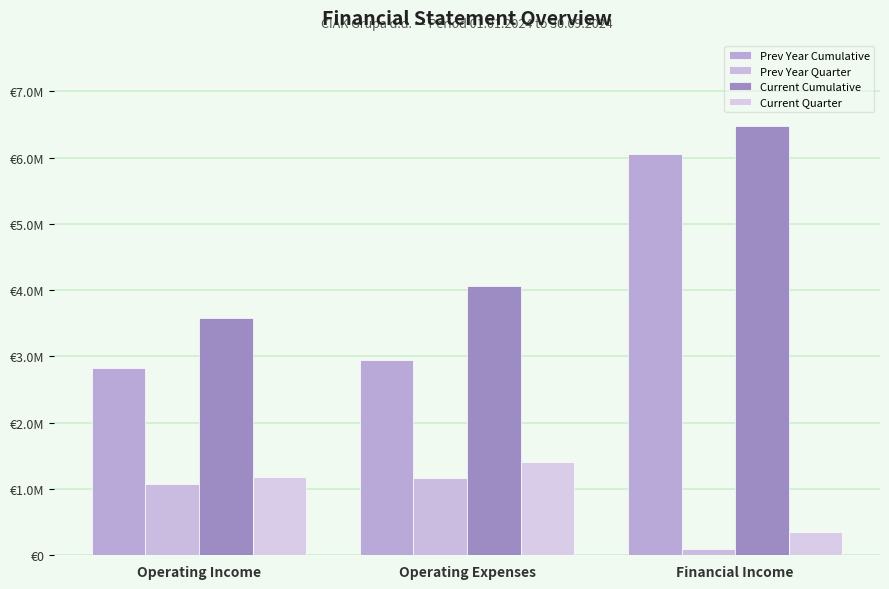

Reading right to left, what are all the values shown in this chart?

Prev Year Cumulative: 6048415	2950101	2825073
Prev Year Quarter: 96695	1158944	1076127
Current Cumulative: 6469909	4069009	3572449
Current Quarter: 348950	1404727	1184380